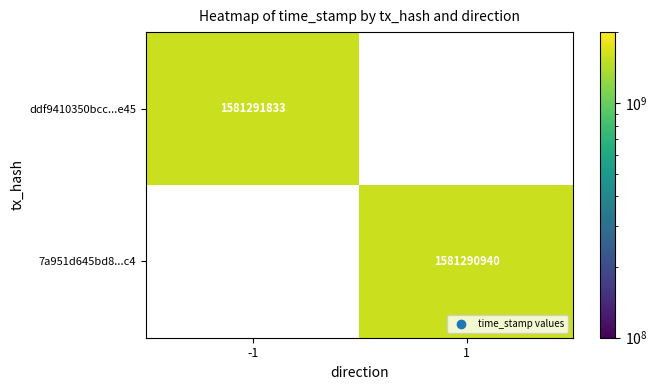

Which series has the largest total across all categories?

ddf9410350bcc0827b456207cd783b5885a8e45